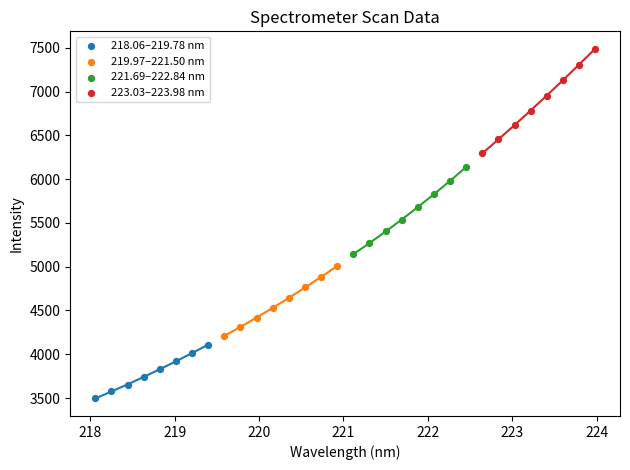

Which series contains the lowest Y value?

218.06–219.78 nm